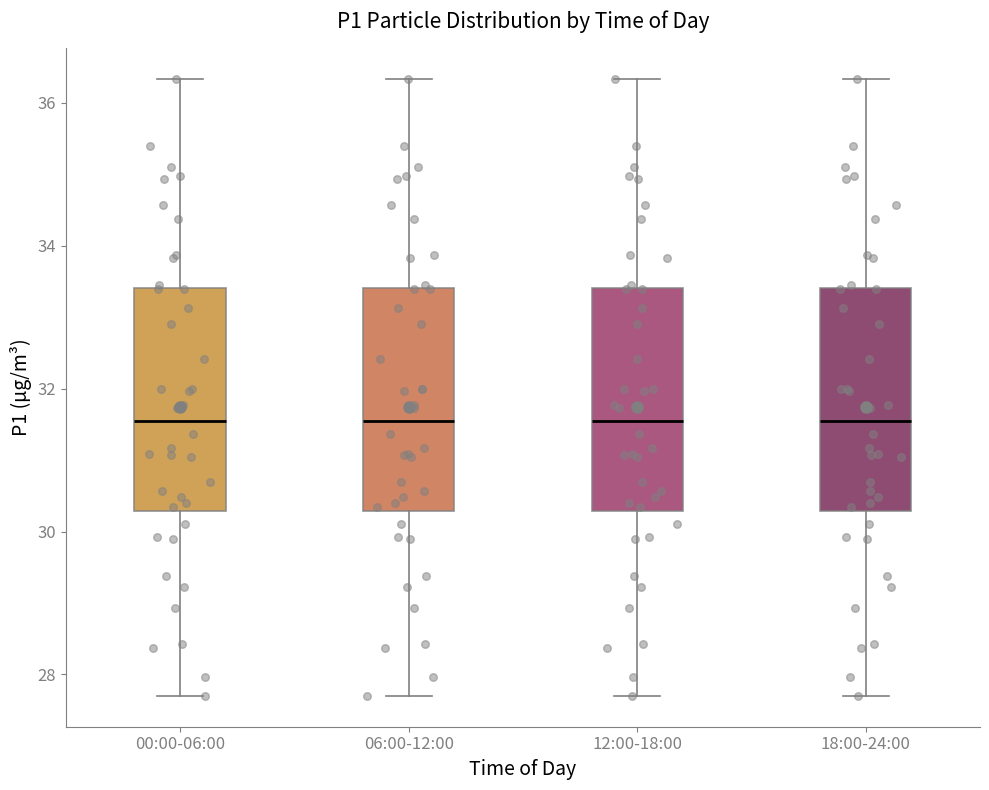

Where does the median line of the box for 00:00-06:00 sit on the y-axis? The values are not printed on the chart, so give them approximately, as read against the axis.

31.6